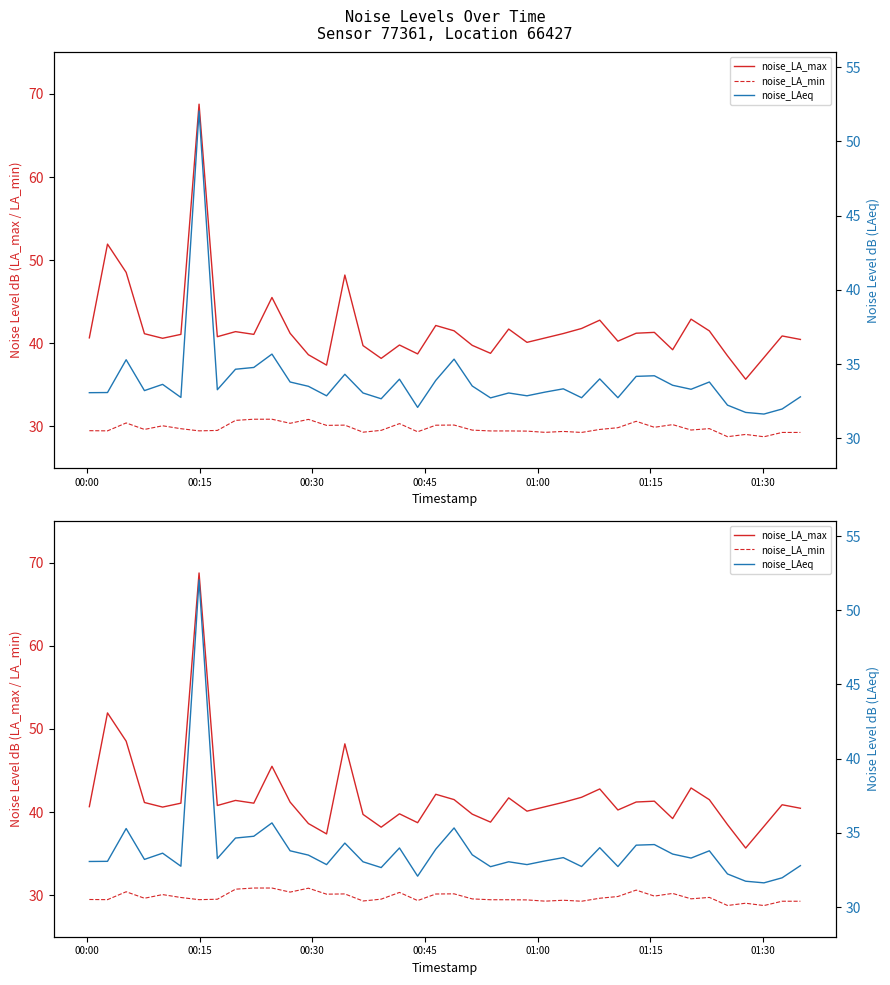

Which series has the largest total across all categories?

noise_LA_max